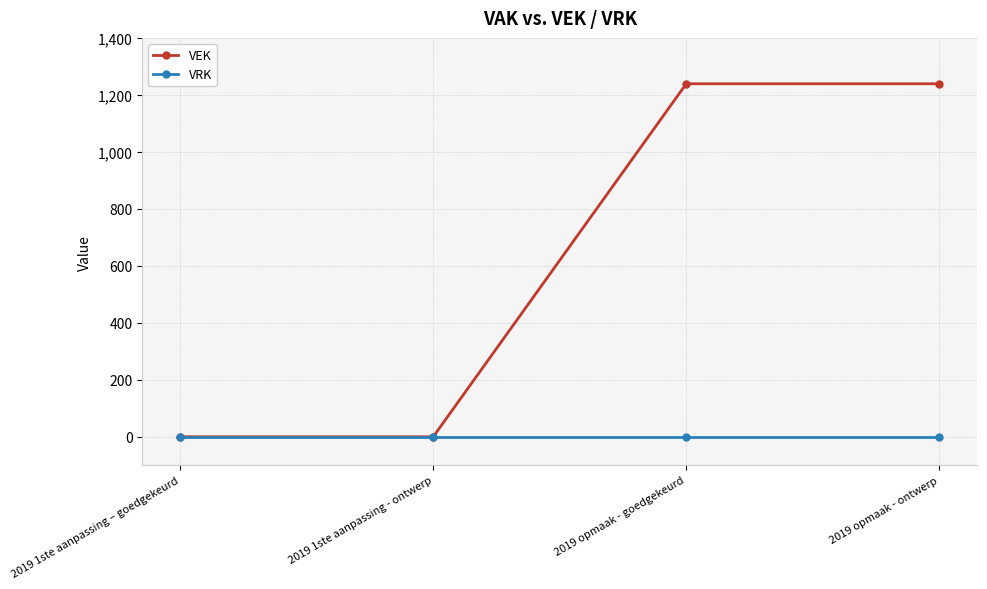

How many lines are shown in the chart?

2